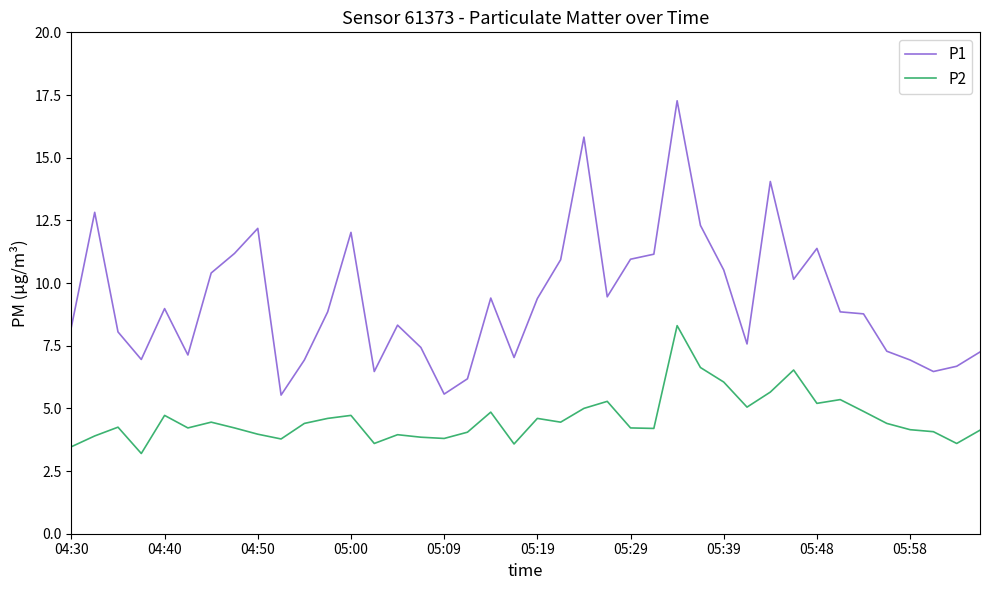

List the series in order of their peak value, highest first.

P1, P2